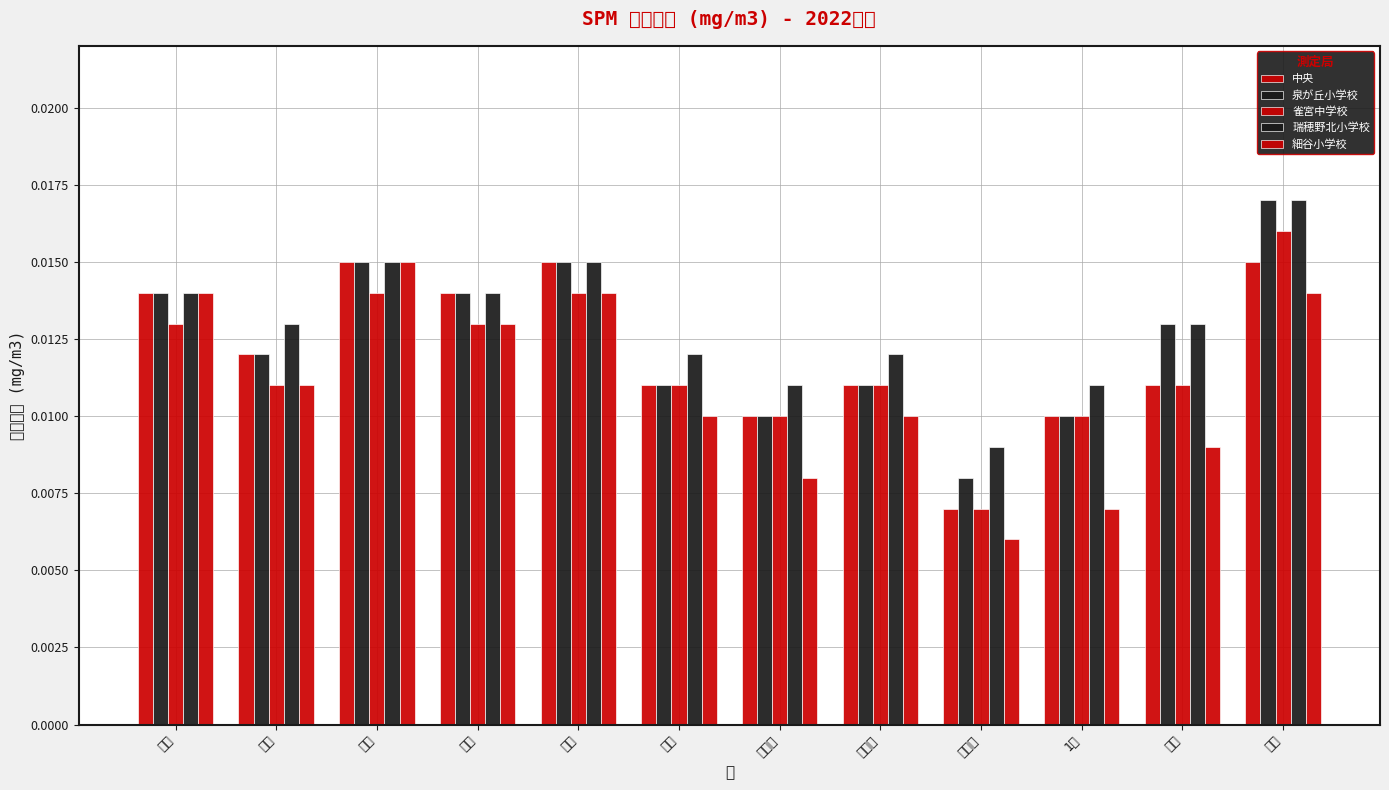

Is it true that 泉が丘小学校 equals 0.0 at ９月?

False